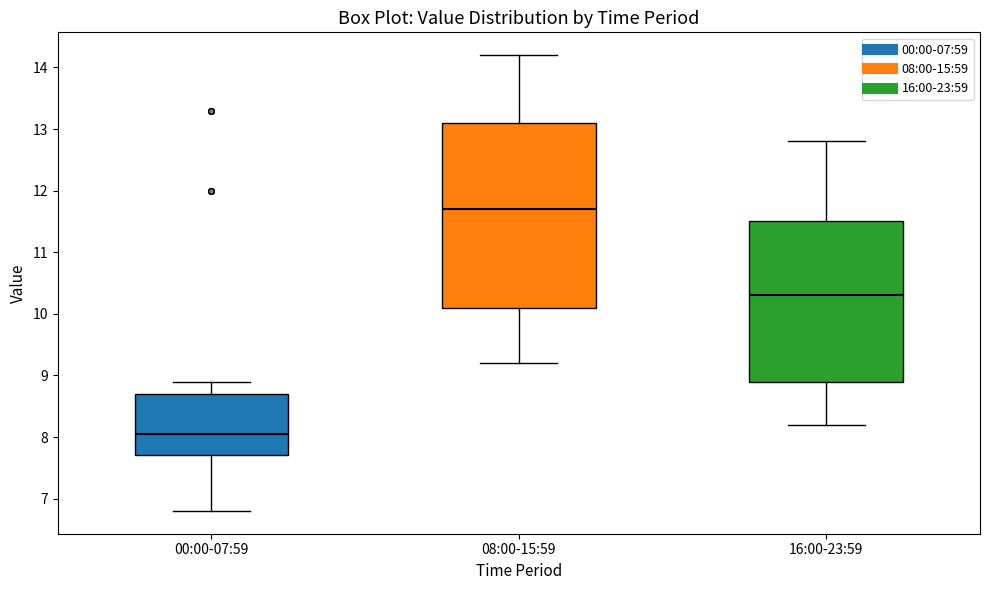

Where does the median line of the box for 00:00-07:59 sit on the y-axis? The values are not printed on the chart, so give them approximately, as read against the axis.

8.1